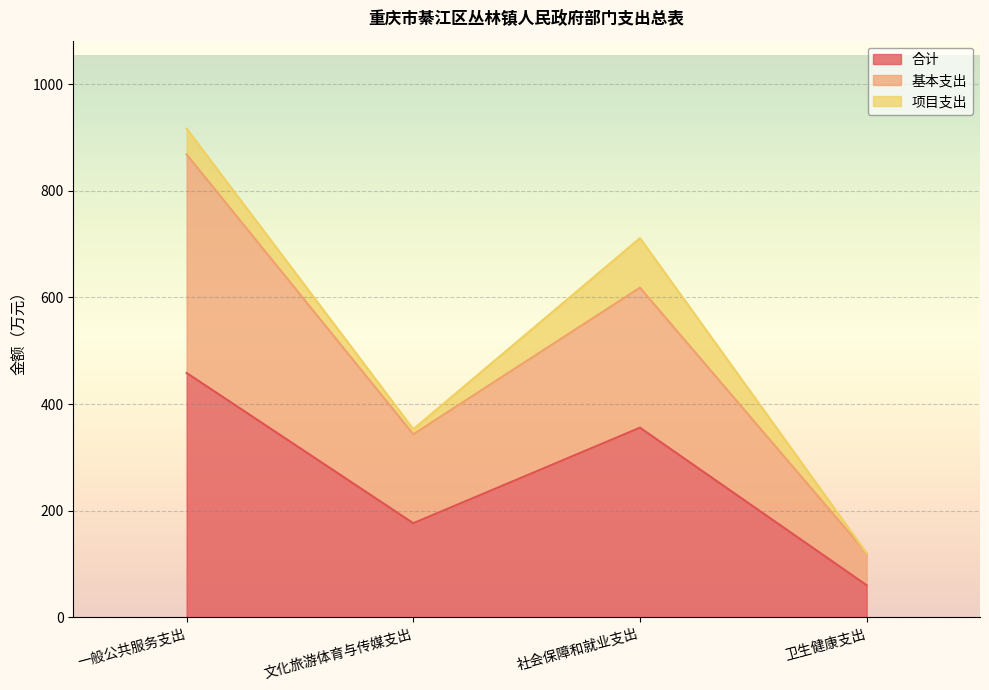

What is the total value across all series at 一般公共服务支出?

916.6